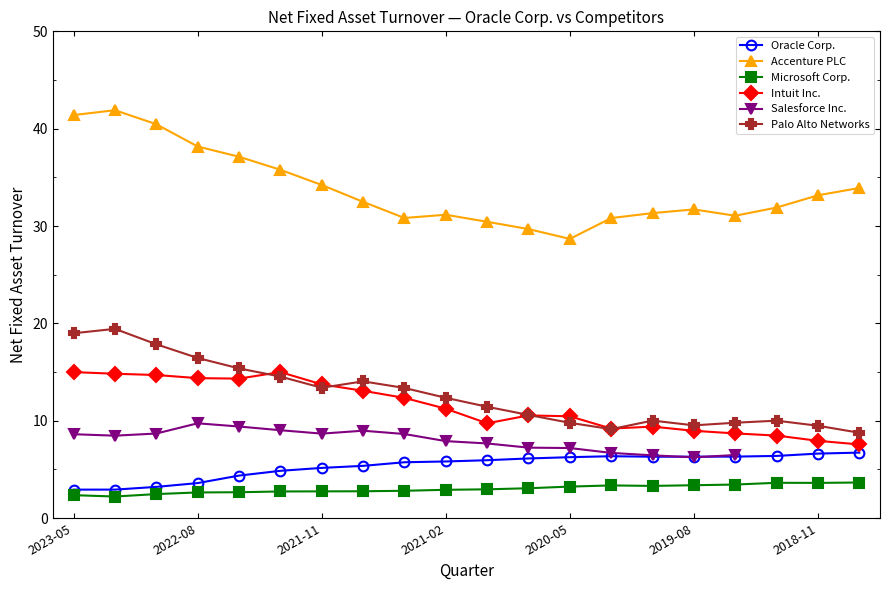

True or false: Oracle Corp. and Palo Alto Networks cross at least once.

False